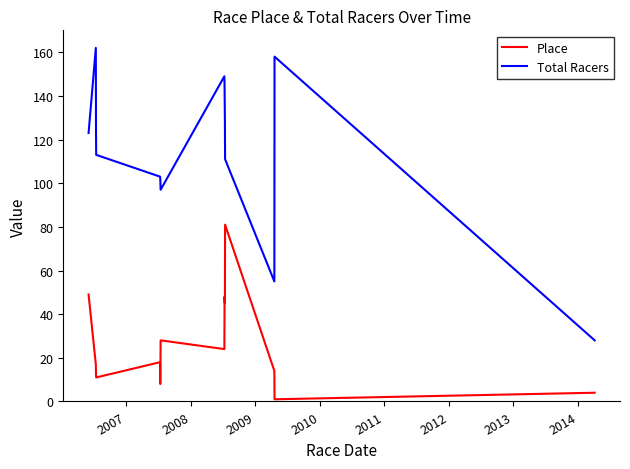

How many interior local valleys does the Place series have?

5